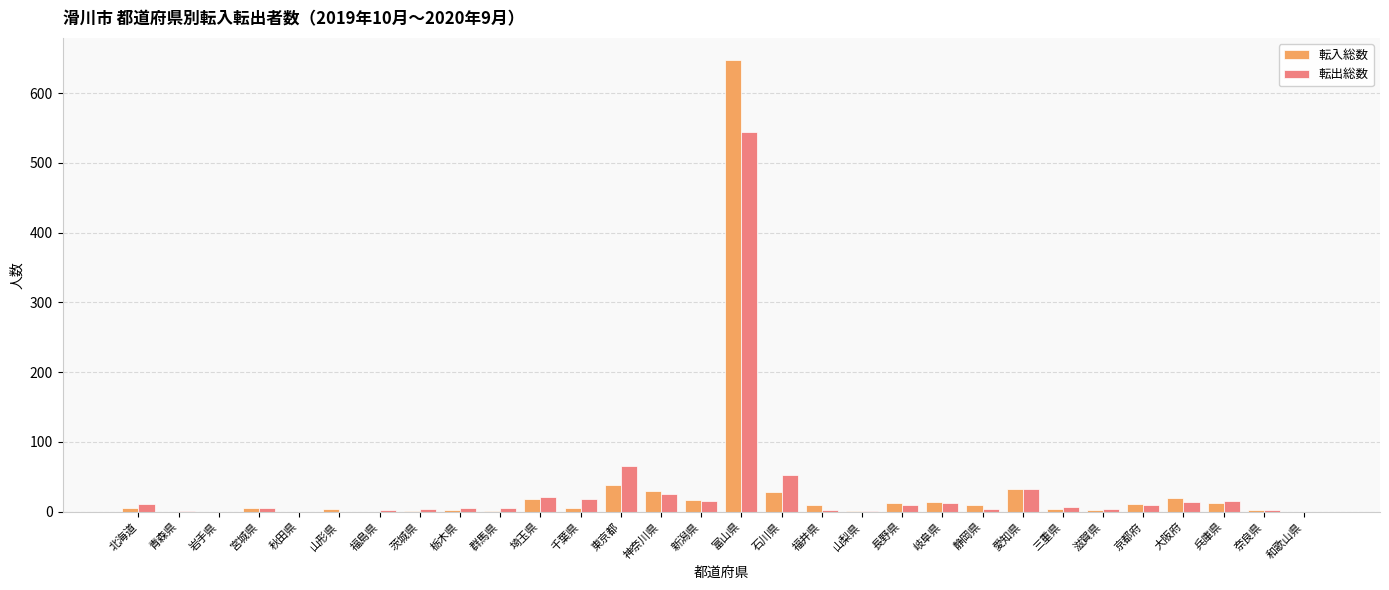

At which category is the sum across all series the highest?

富山県